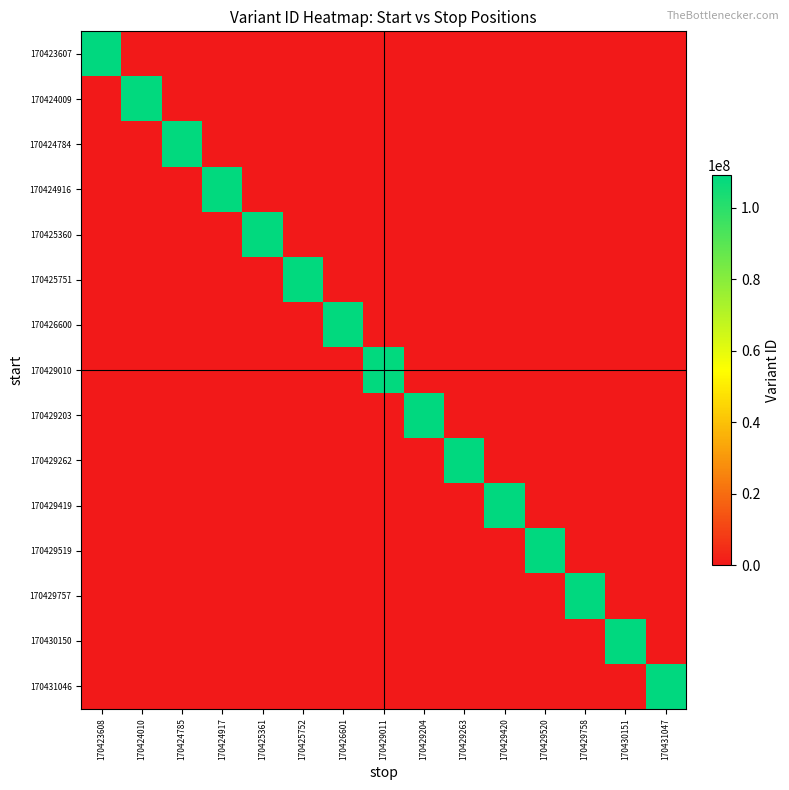

At 170429758, list the series in order from smallest to largest.

170423607, 170424009, 170424784, 170424916, 170425360, 170425751, 170426600, 170429010, 170429203, 170429262, 170429419, 170429519, 170430150, 170431046, 170429757